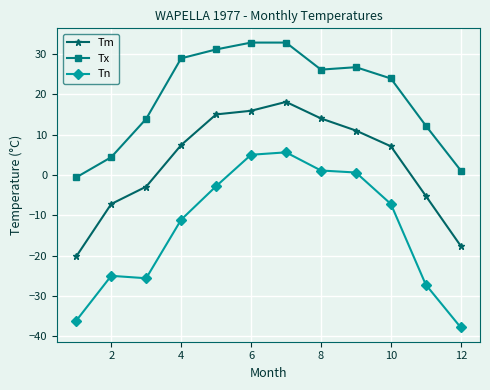

Does the chart display data point markers on the line(s)?

Yes